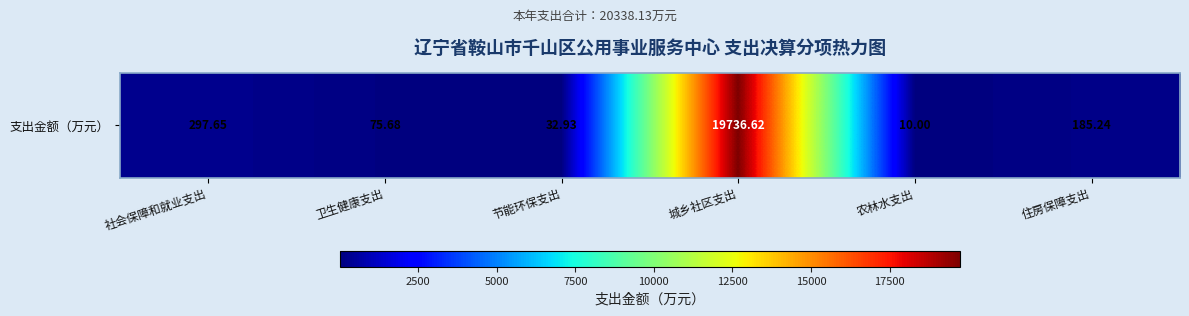

What is the average value?

3389.7